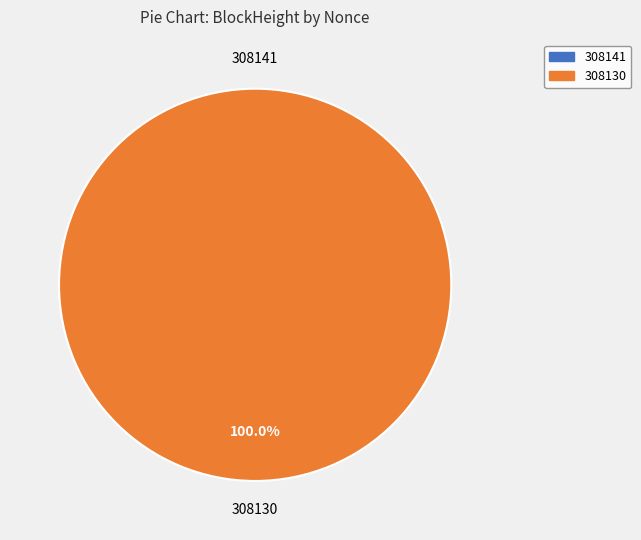

What percentage do 308130 and 308141 together represent?

100.0%